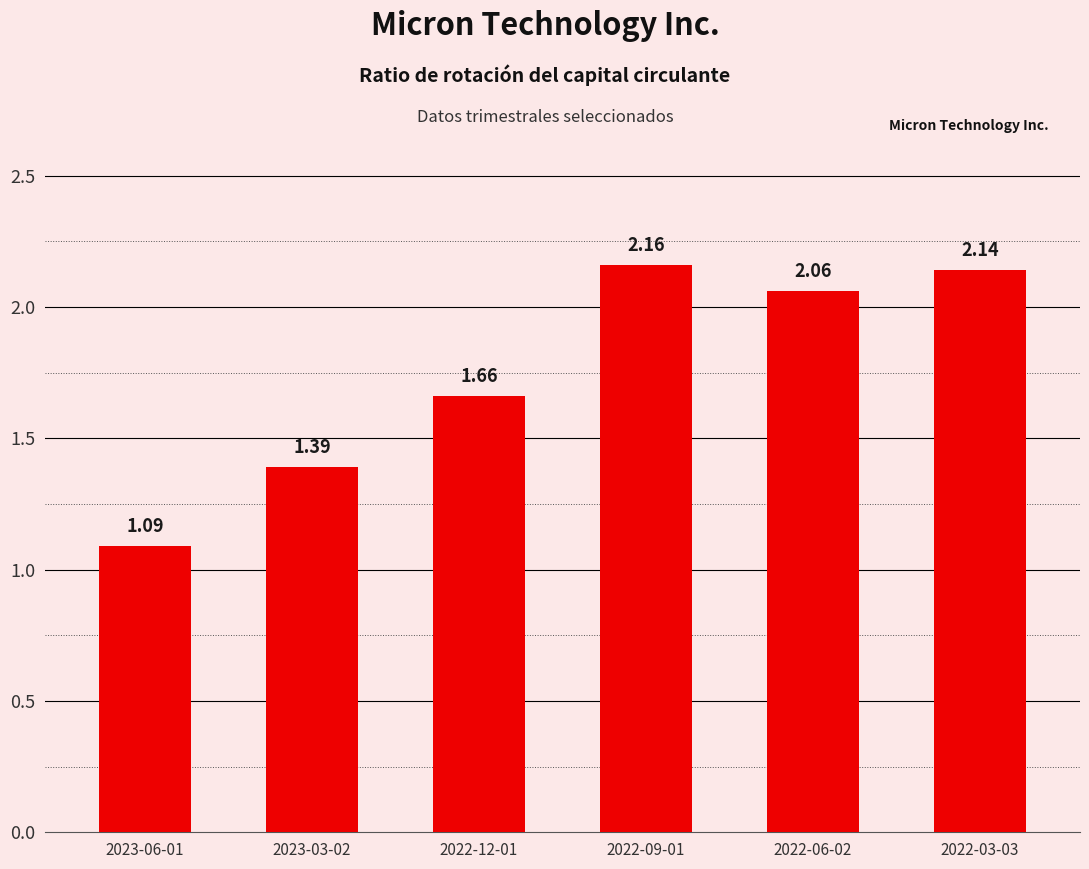

Rank the categories by value from lowest to highest.

2023-06-01, 2023-03-02, 2022-12-01, 2022-06-02, 2022-03-03, 2022-09-01